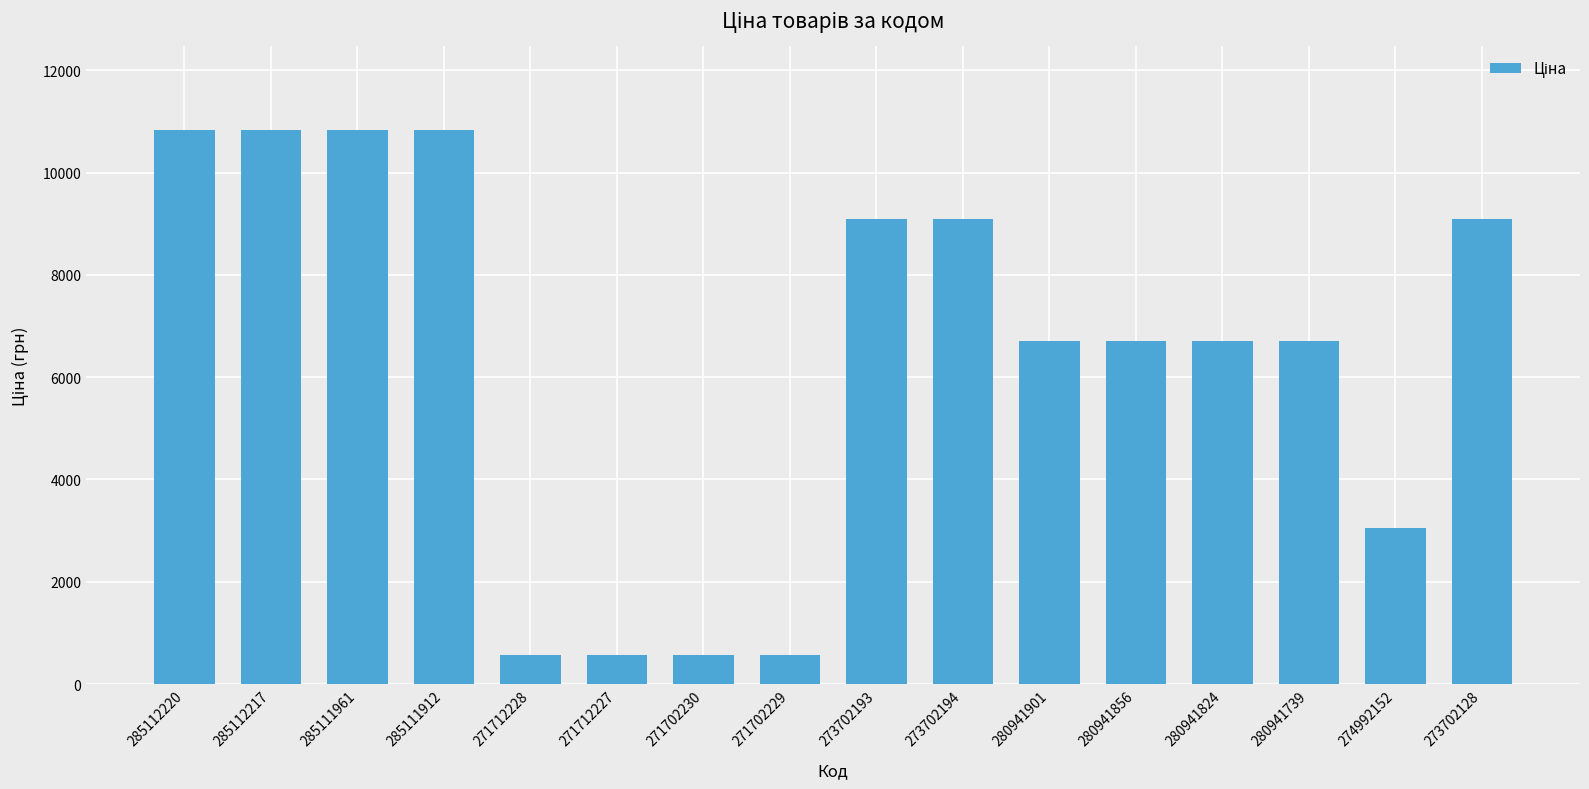

Approximately how many times larger is the value at 280941824 compared to 285111961?

0.6